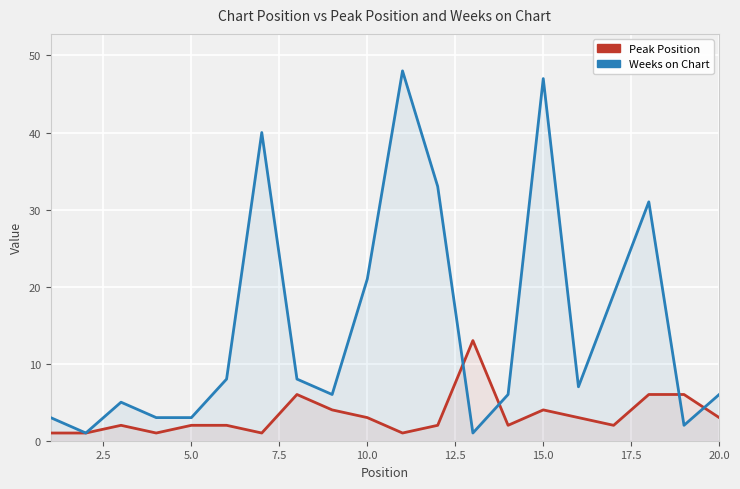

True or false: Weeks on Chart and Peak Position cross at least once.

True